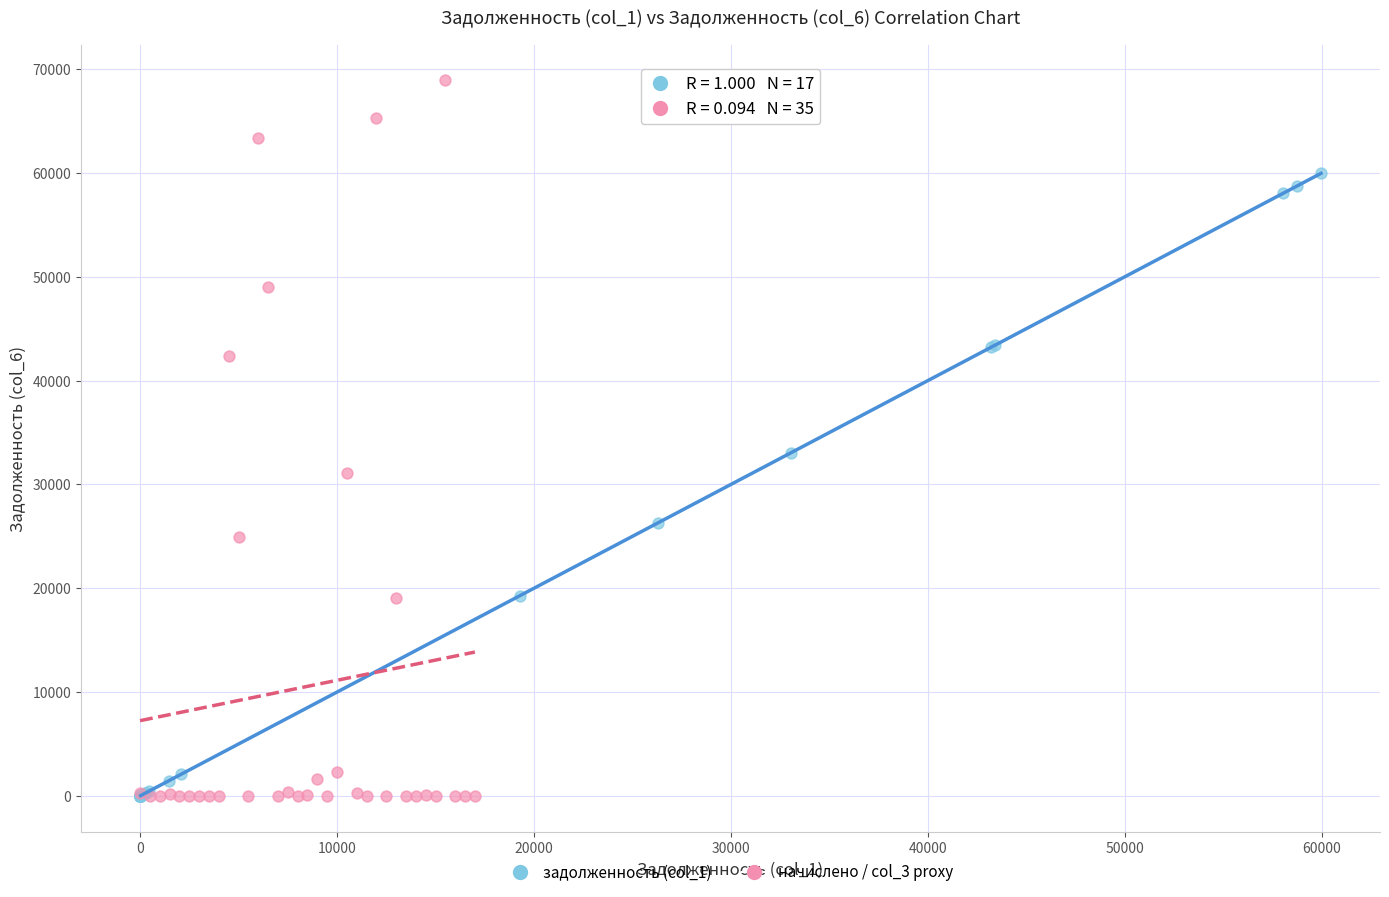

Which series has the largest Y range (max minus min)?

начислено / col_3 proxy